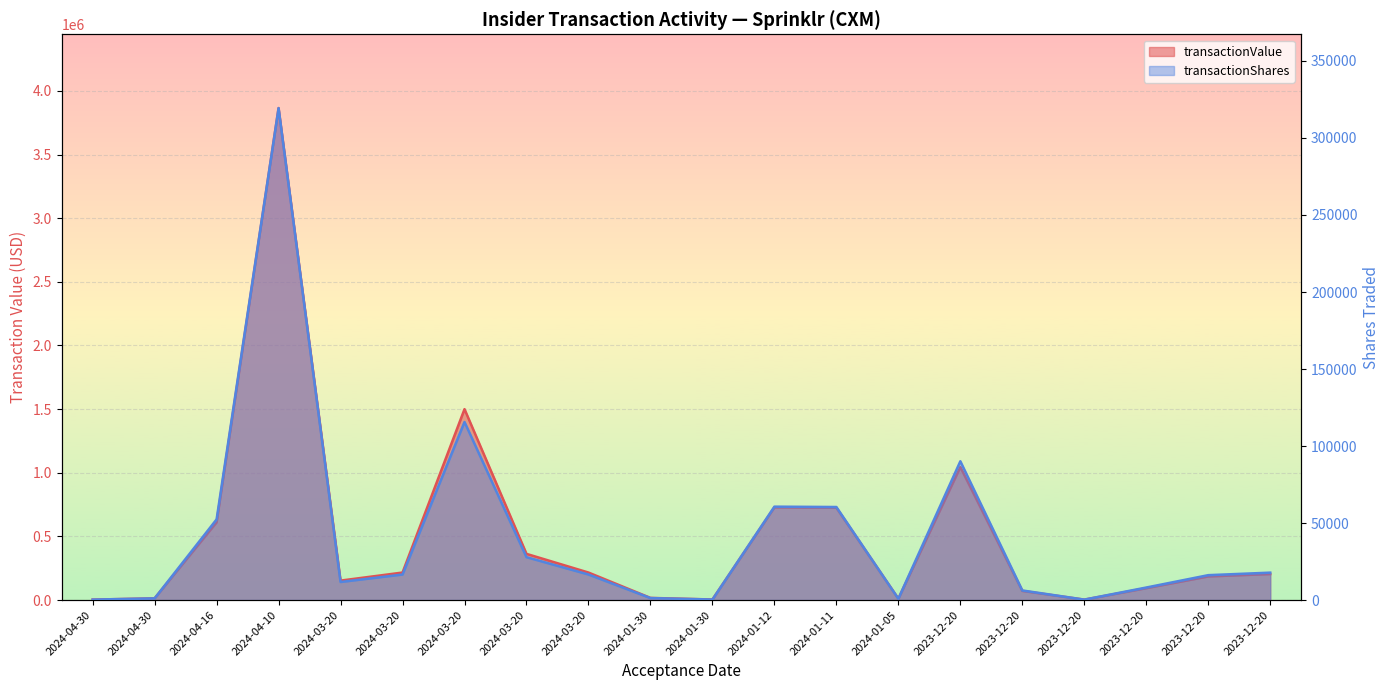

True or false: transactionValue and transactionShares cross at least once.

False